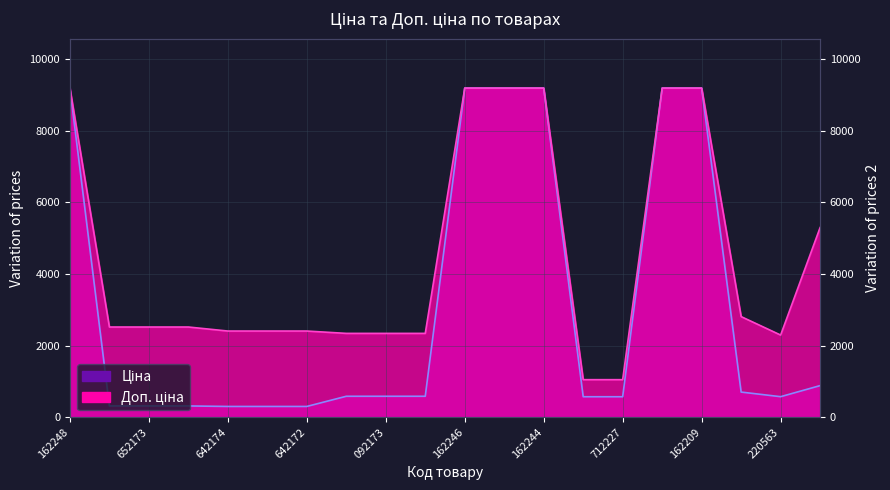

In Доп. ціна, how many points are lower than both neighbors (excluding endpoints)?

1